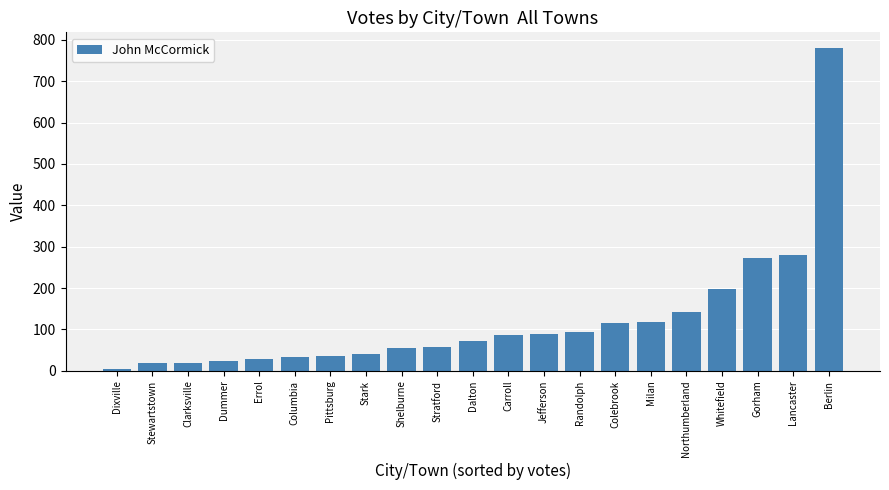

What is the greatest value displayed?

779